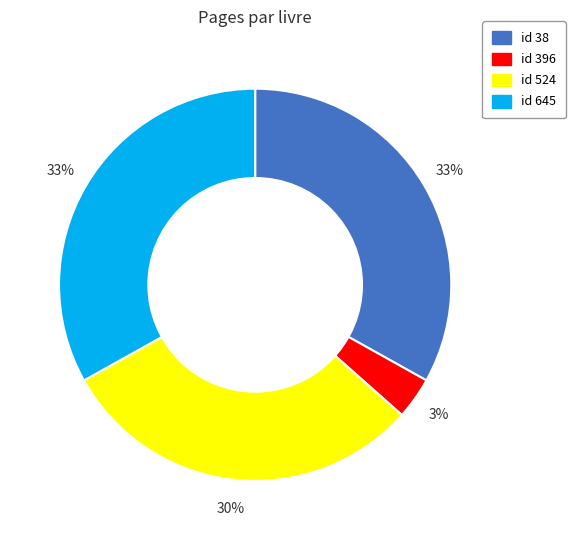

To the nearest percent, what is the difference between the largest and smallest slice percentages?

30%